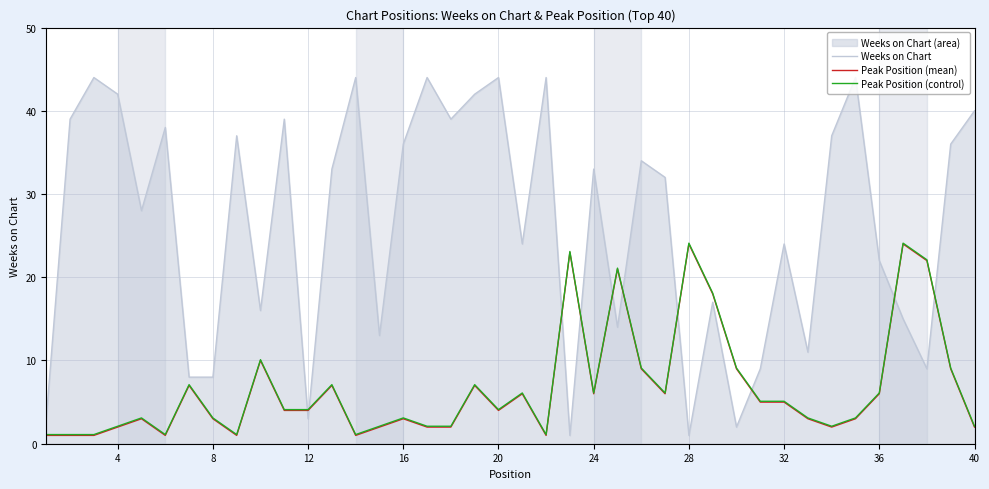

True or false: Weeks on Chart and Peak Position (control) cross at least once.

True